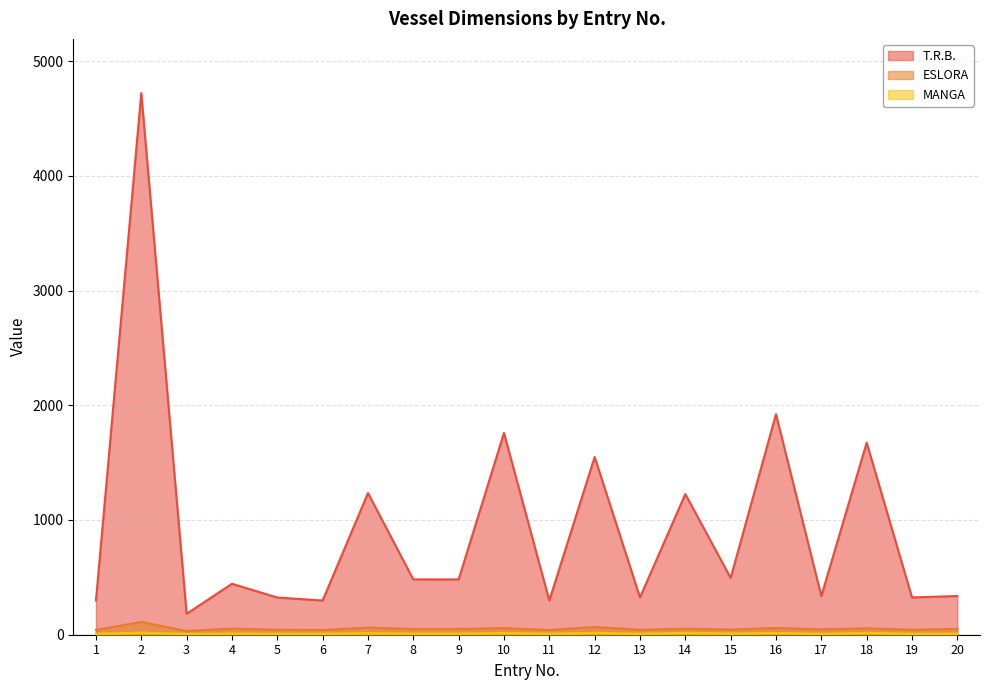

How many interior local valleys does the ESLORA series have?

7